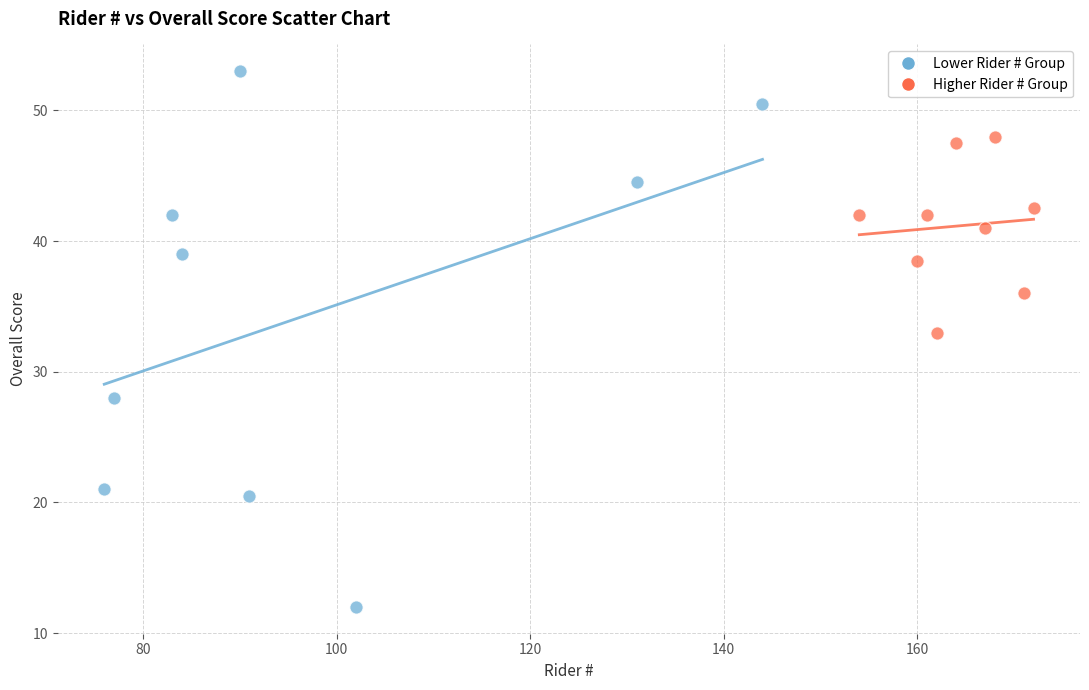

Which series reaches the maximum Y coordinate?

Lower Rider # Group